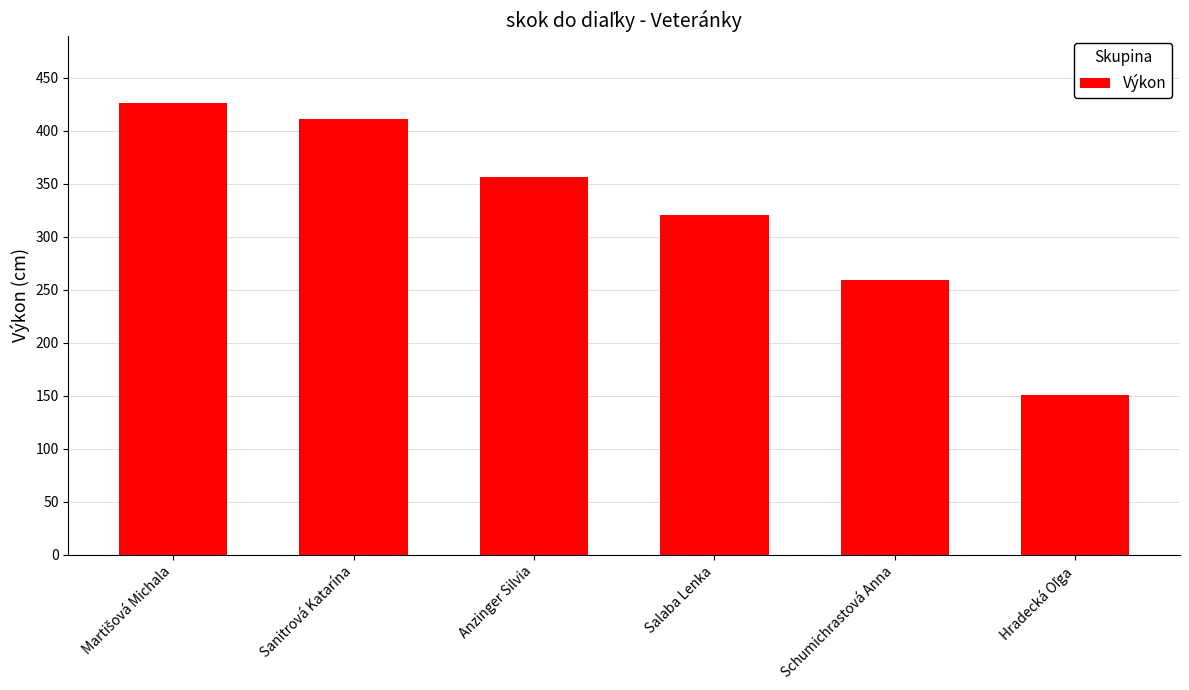

What is the difference between the second highest and minimum values?

260